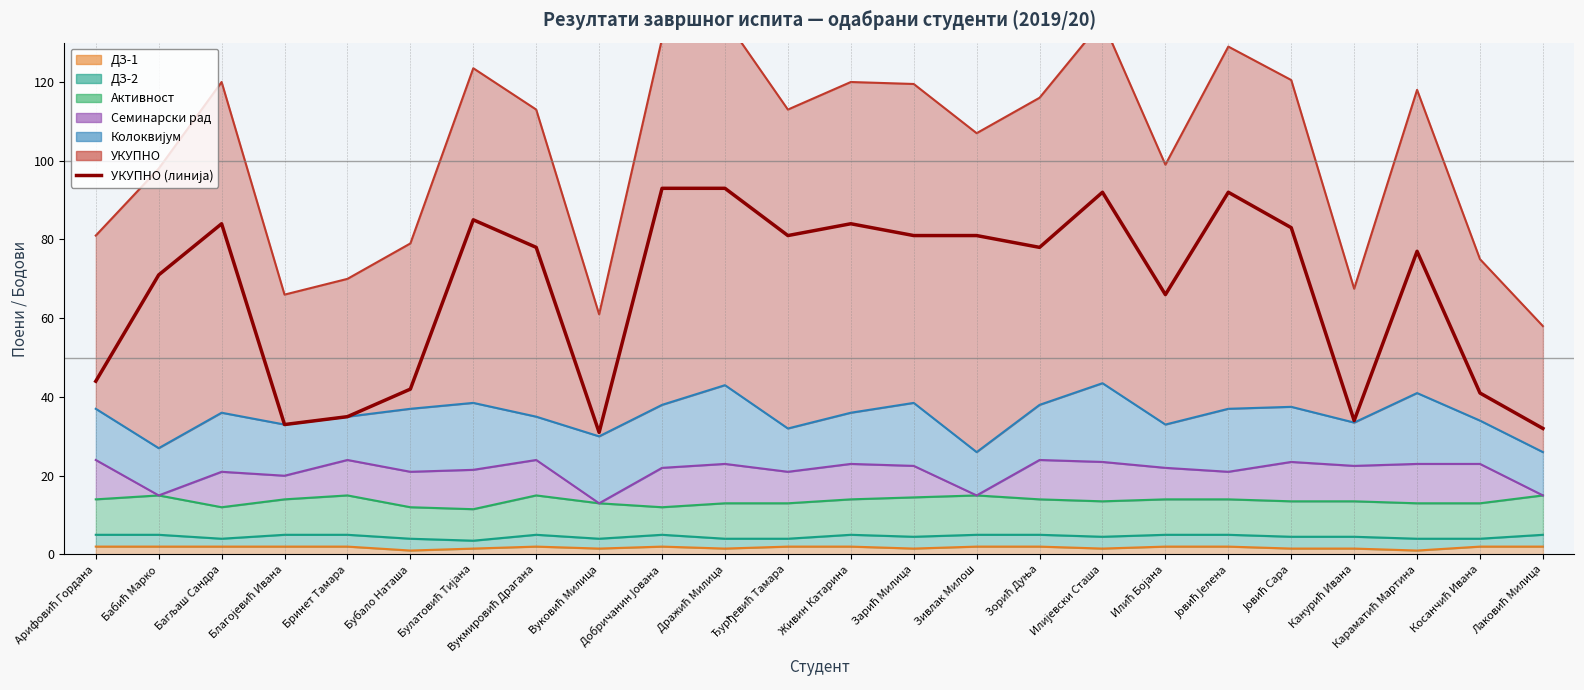

Where does the Колоквијум series first go above 14?

Багљаш Сандра